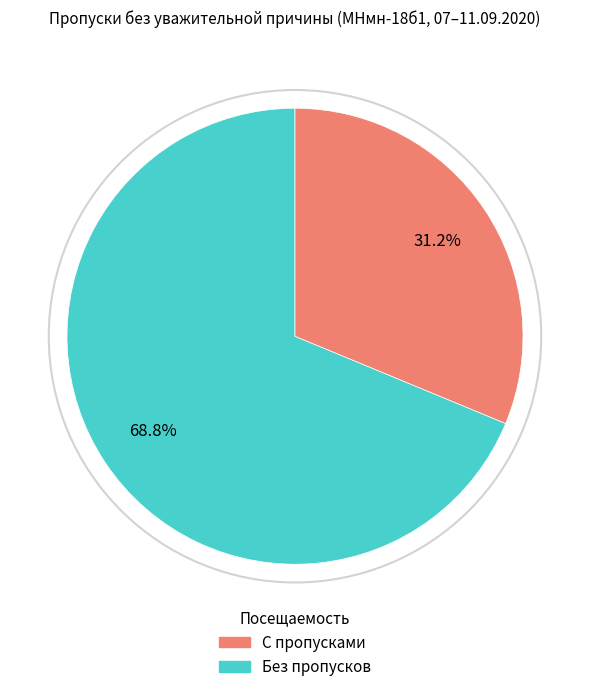

Does any single category account for the majority?

Yes